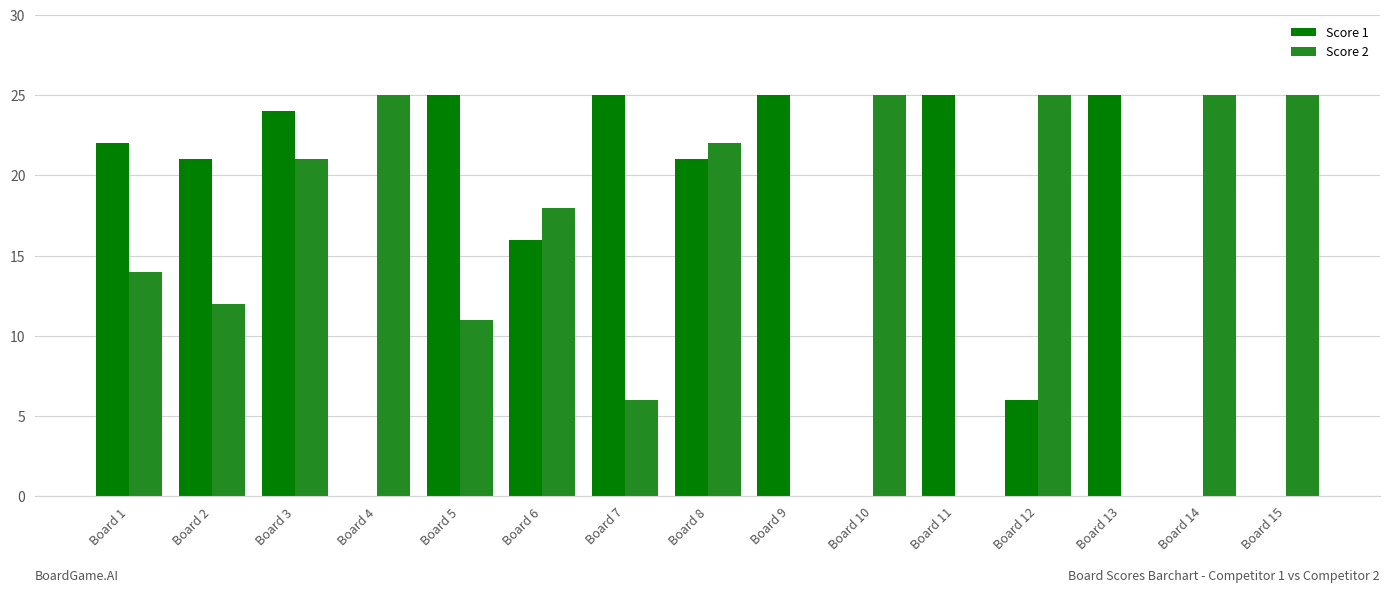

Which series changed the most between Board 2 and Board 15?

Score 1